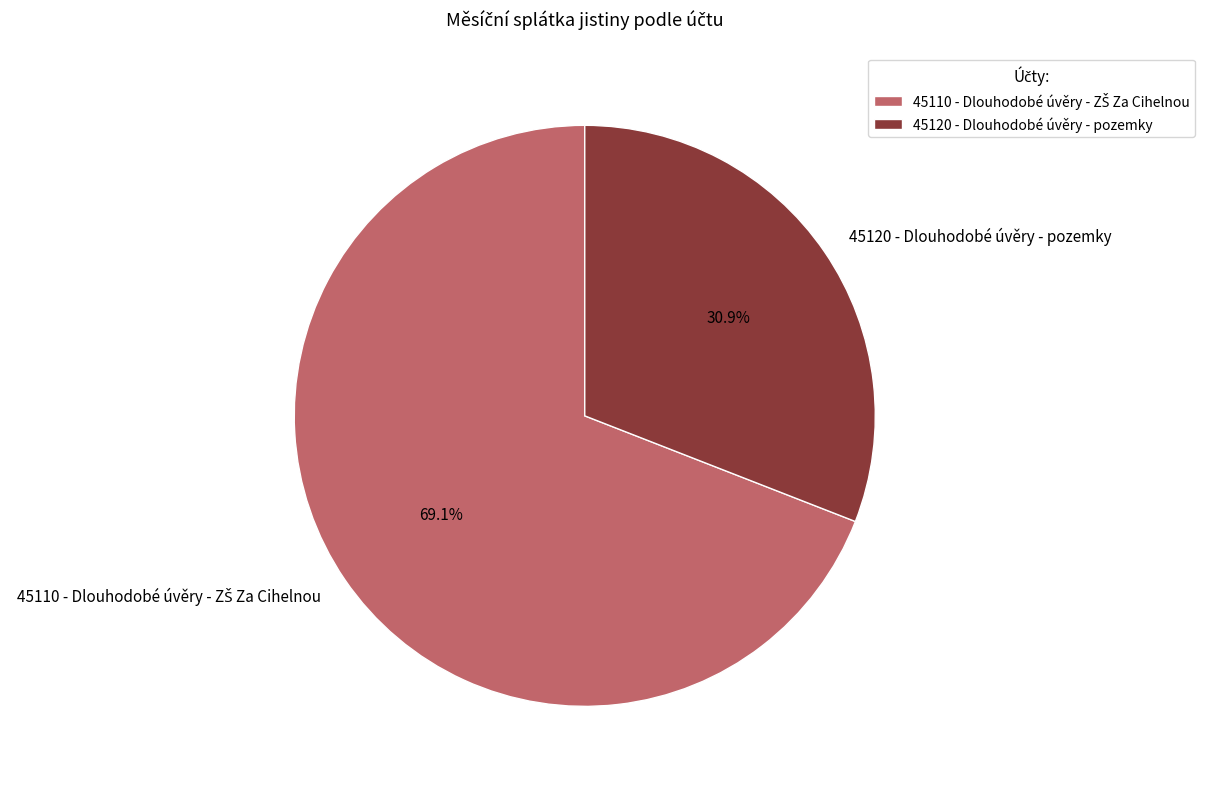

To the nearest percent, what is the difference between the largest and smallest slice percentages?

38%